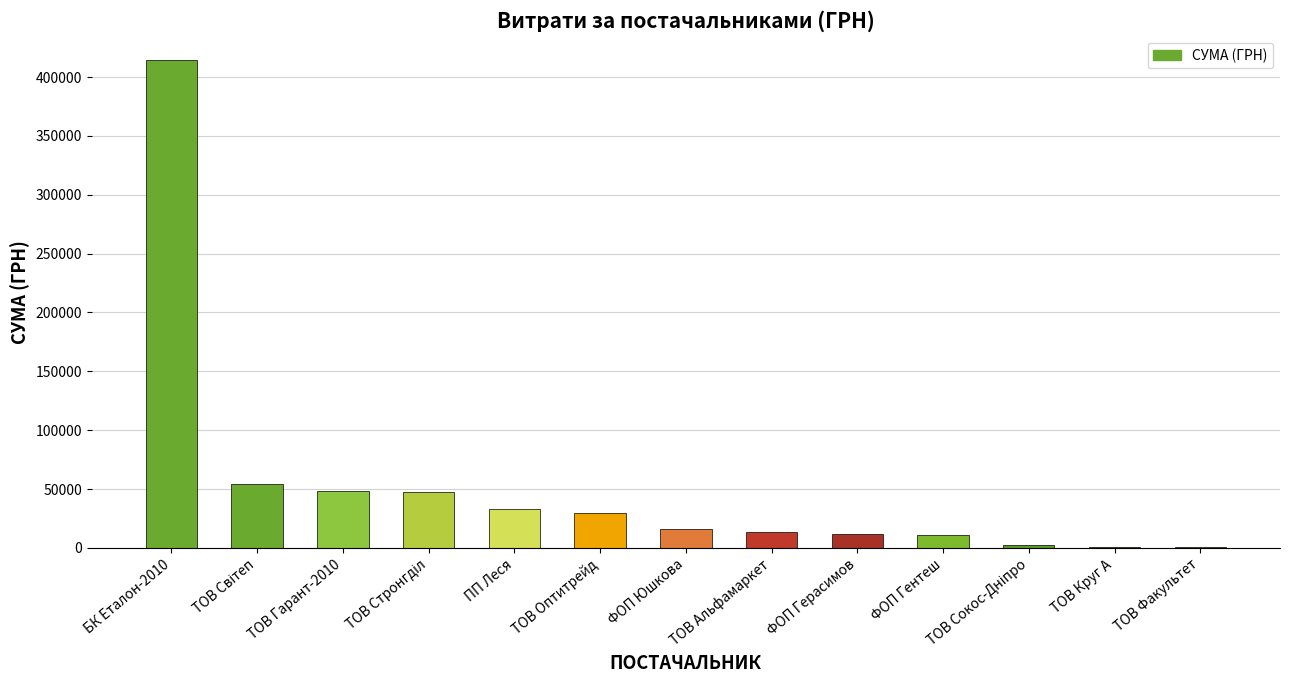

What is the sum of all values?

684064.8